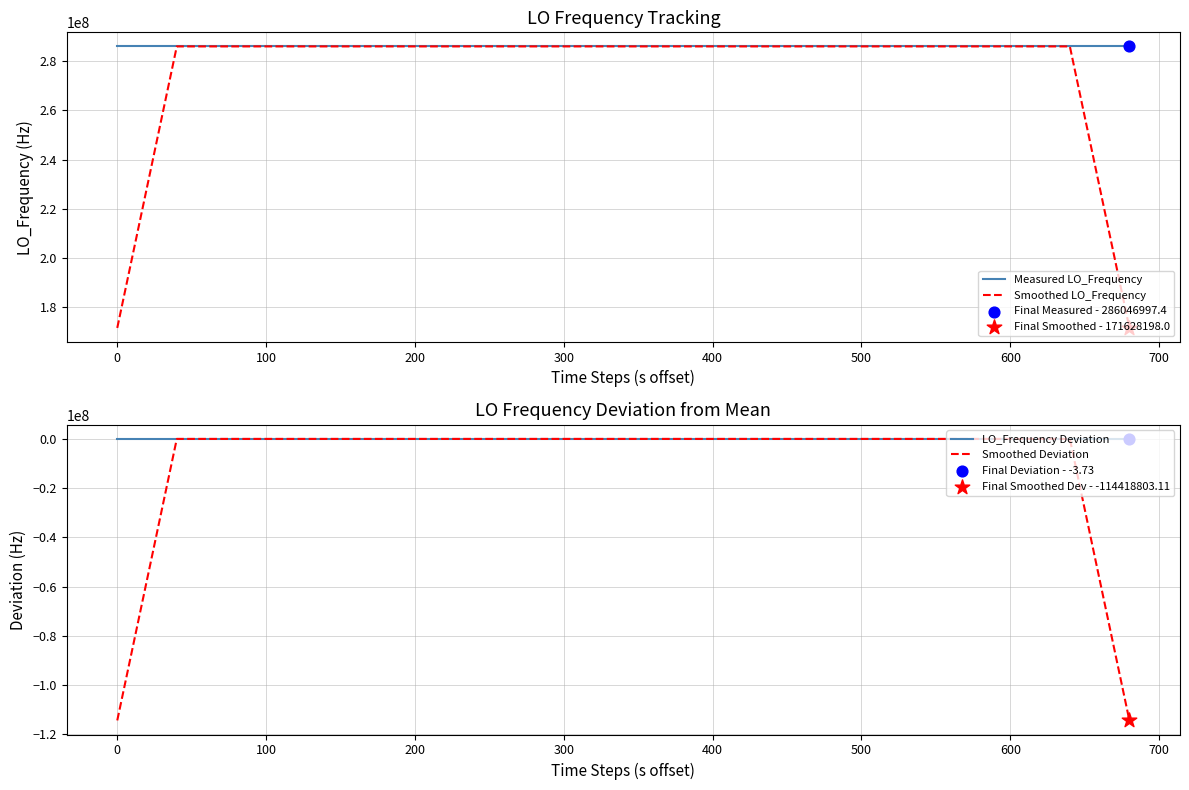

Which series contains the highest Y value?

Measured LO_Frequency